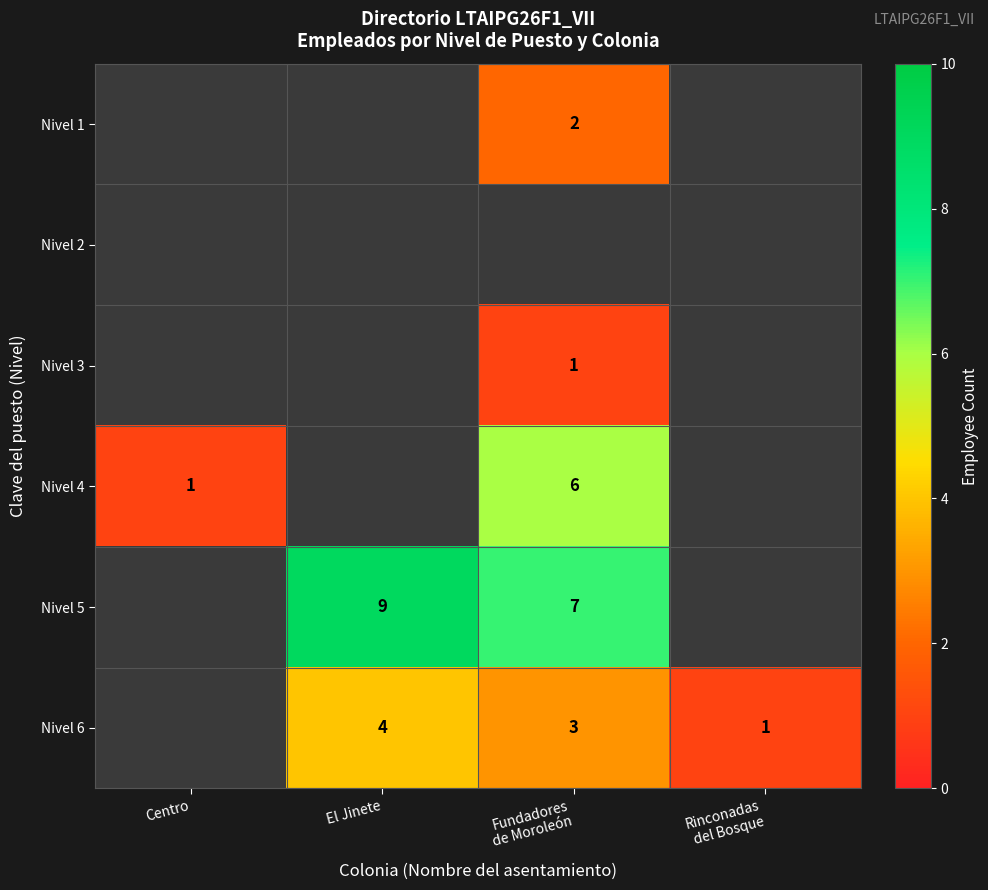

Which label corresponds to the smallest value in the chart?

Fundadores
de Moroleón